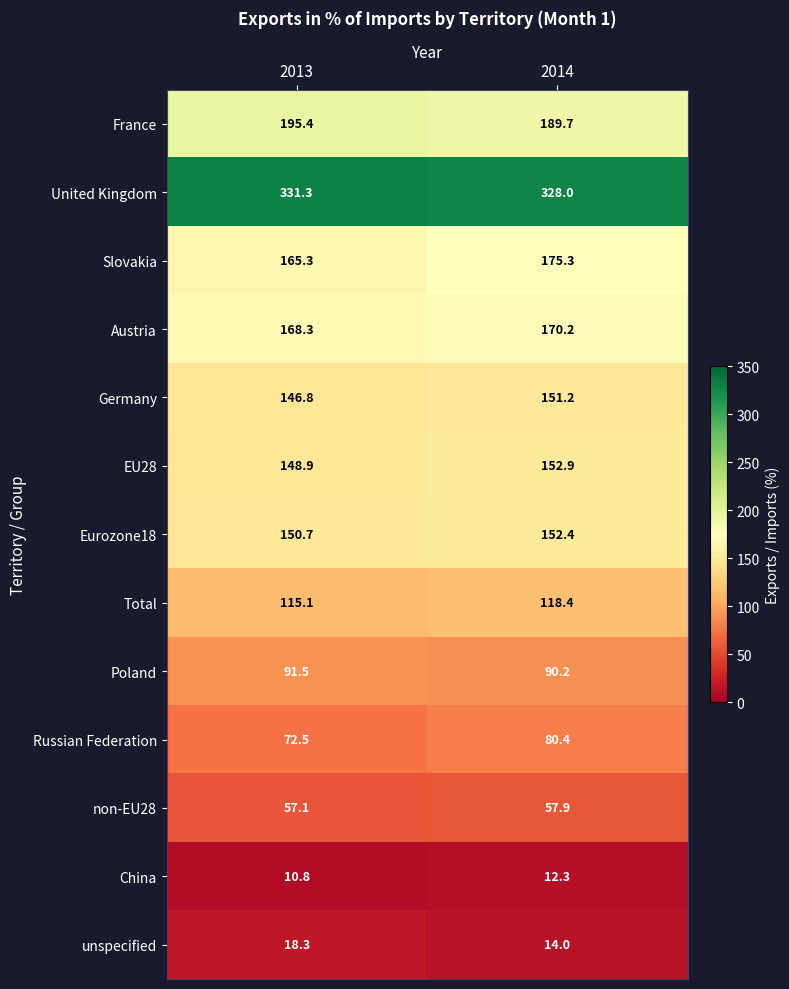

Reading right to left, extract all data points from this chart.

France: 189.7	195.4
United Kingdom: 328.0	331.3
Slovakia: 175.3	165.3
Austria: 170.2	168.3
Germany: 151.2	146.8
EU28: 152.9	148.9
Eurozone18: 152.4	150.7
Total: 118.4	115.1
Poland: 90.2	91.5
Russian Federation: 80.4	72.5
non-EU28: 57.9	57.1
China: 12.3	10.8
unspecified: 14.0	18.3